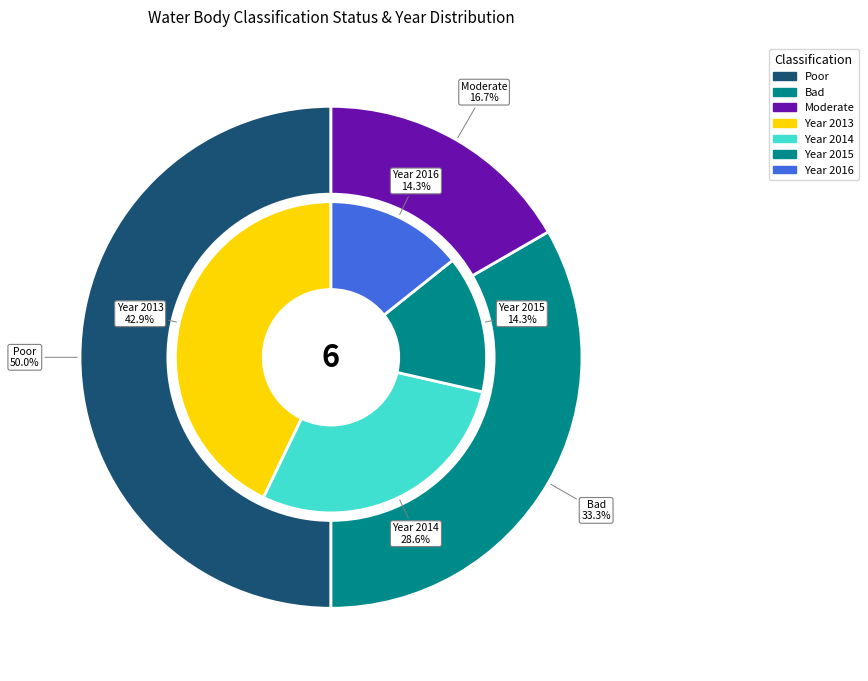

Does any single category account for the majority?

No